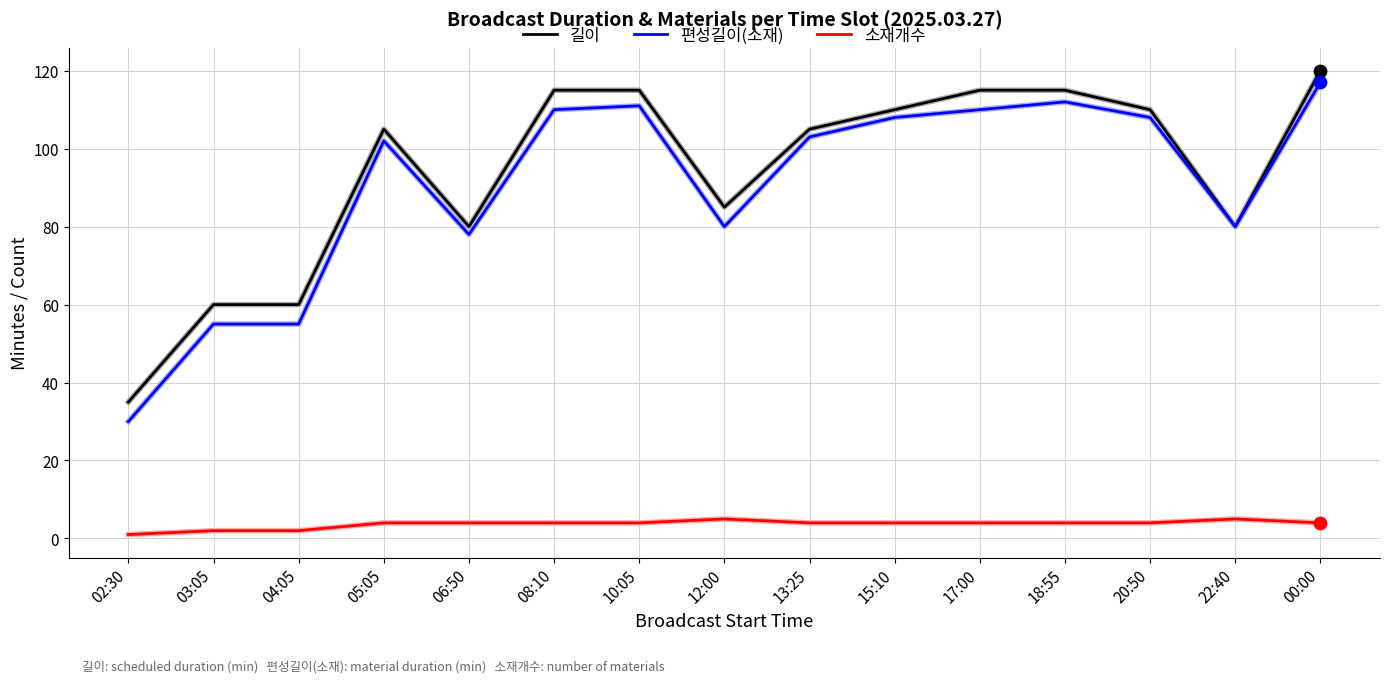

At how many categories does at least one series exceed 104?

9